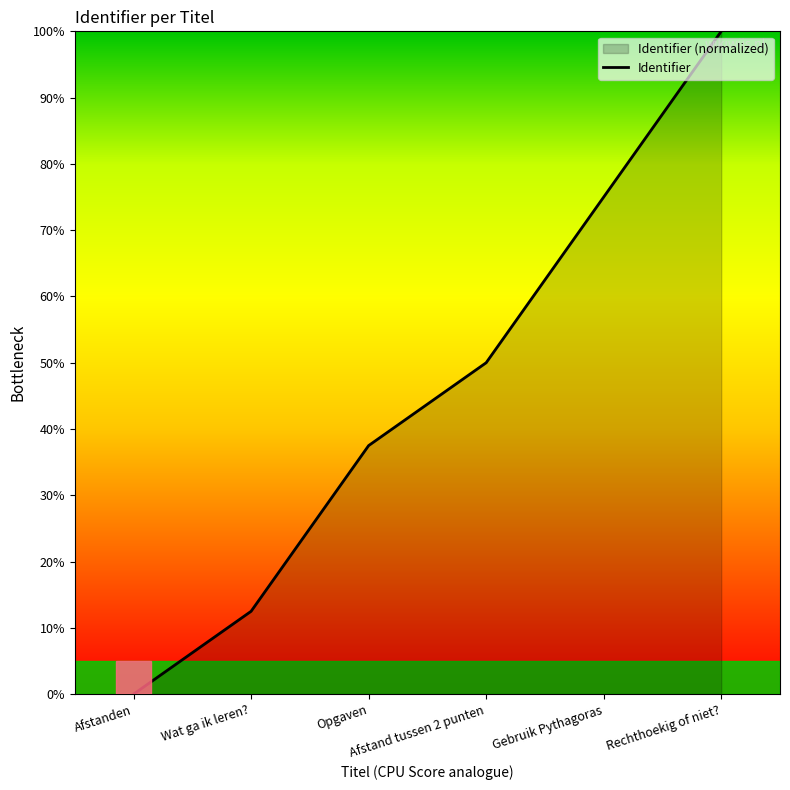

What is the value of the 6th point from the left?

100.0